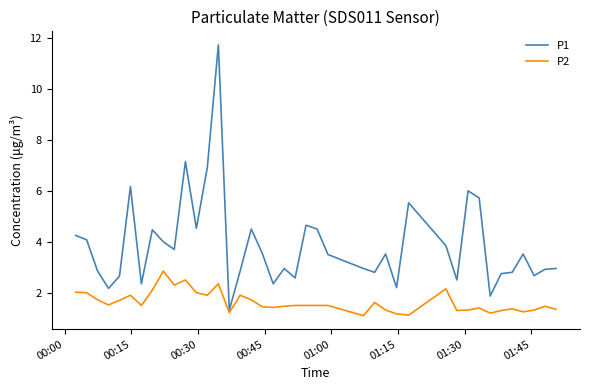

List the series in order of their peak value, highest first.

P1, P2